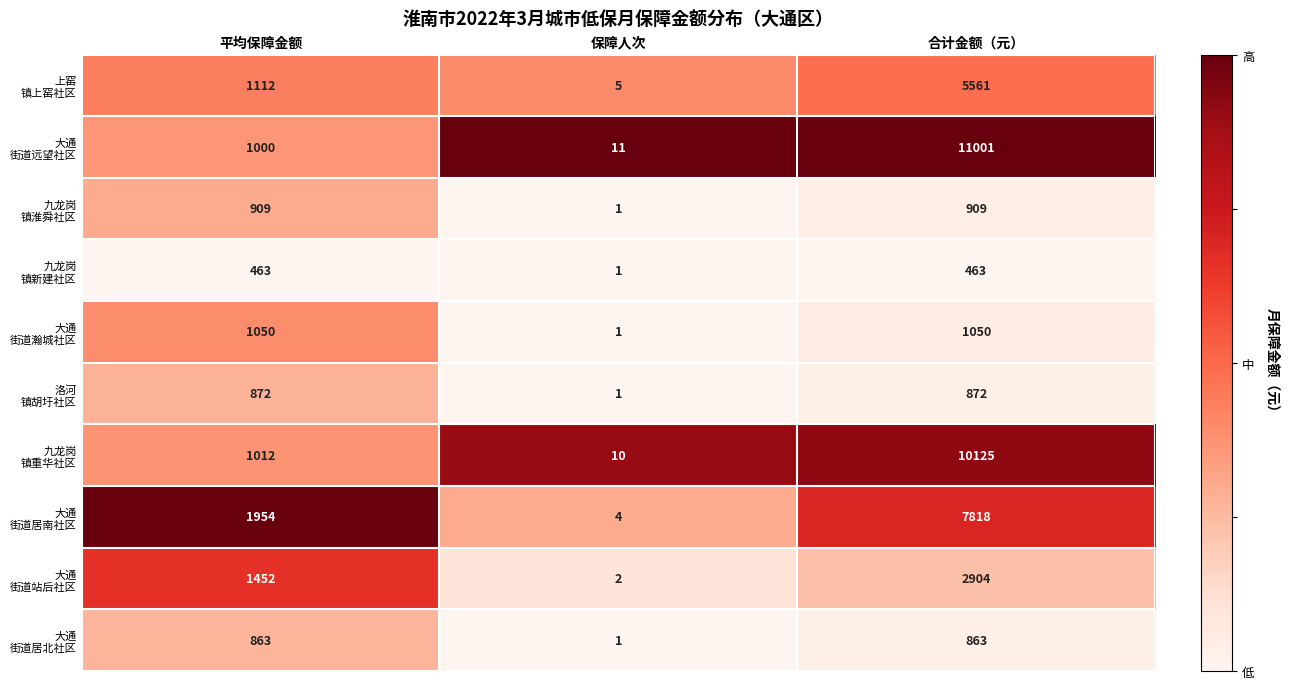

How many data points does each series have?

3